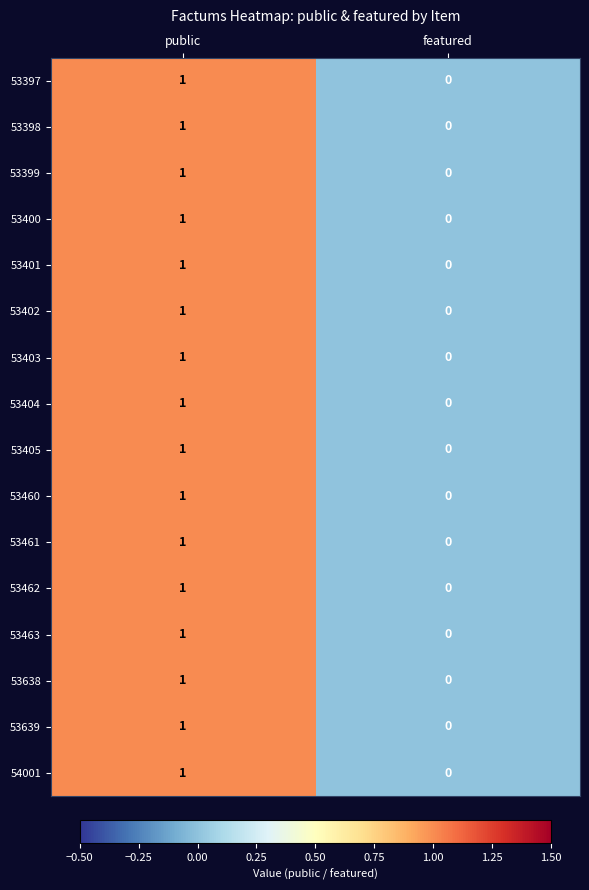

At which category is the sum across all series the highest?

public